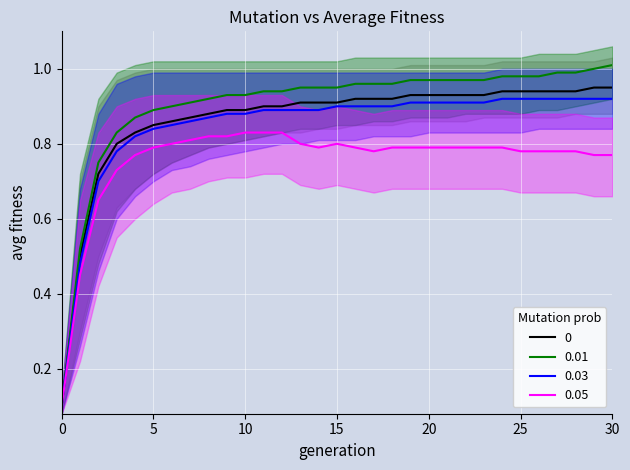

Reading left to right, transcribe all the data shown in this chart.

0: 0.1	0.5	0.7	0.8	0.8	0.8	0.9	0.9	0.9	0.9	0.9	0.9	0.9	0.9	0.9	0.9	0.9	0.9	0.9	0.9	0.9	0.9	0.9	0.9	0.9	0.9	0.9	0.9	0.9	0.9	0.9
0.01: 0.1	0.5	0.8	0.8	0.9	0.9	0.9	0.9	0.9	0.9	0.9	0.9	0.9	0.9	0.9	0.9	1.0	1.0	1.0	1.0	1.0	1.0	1.0	1.0	1.0	1.0	1.0	1.0	1.0	1.0	1.0
0.03: 0.1	0.5	0.7	0.8	0.8	0.8	0.8	0.9	0.9	0.9	0.9	0.9	0.9	0.9	0.9	0.9	0.9	0.9	0.9	0.9	0.9	0.9	0.9	0.9	0.9	0.9	0.9	0.9	0.9	0.9	0.9
0.05: 0.1	0.5	0.7	0.7	0.8	0.8	0.8	0.8	0.8	0.8	0.8	0.8	0.8	0.8	0.8	0.8	0.8	0.8	0.8	0.8	0.8	0.8	0.8	0.8	0.8	0.8	0.8	0.8	0.8	0.8	0.8